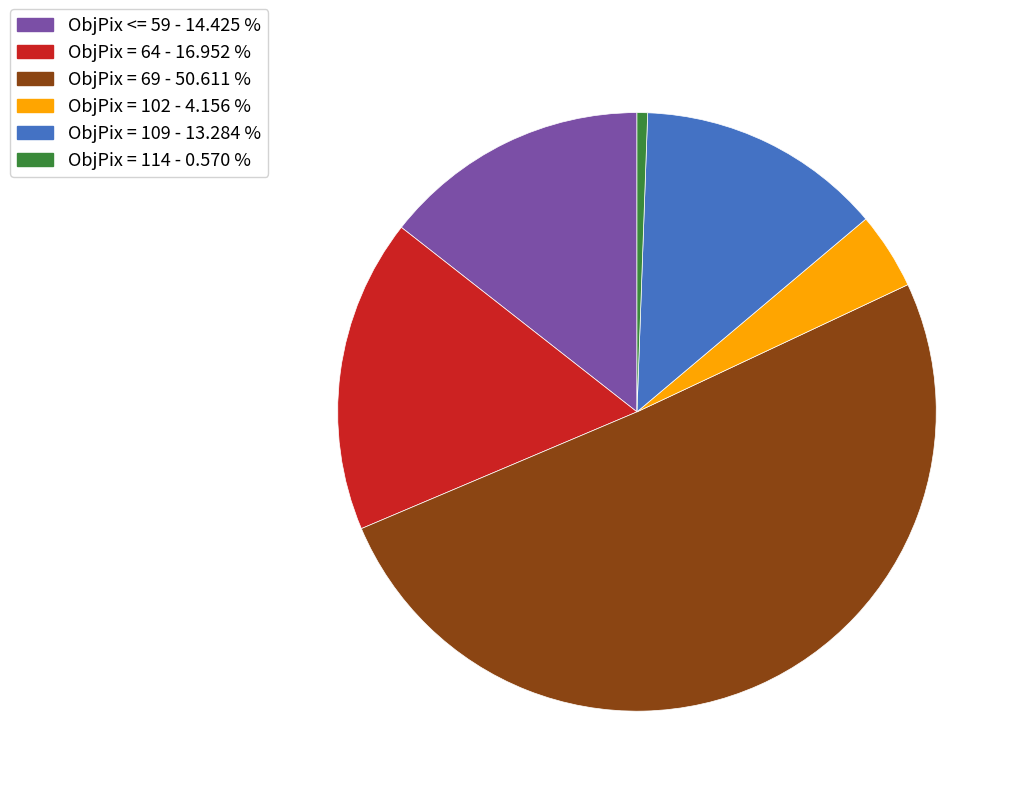

Between ObjPix = 64 - 16.952 % and ObjPix = 114 - 0.570 %, which is larger?

ObjPix = 64 - 16.952 %